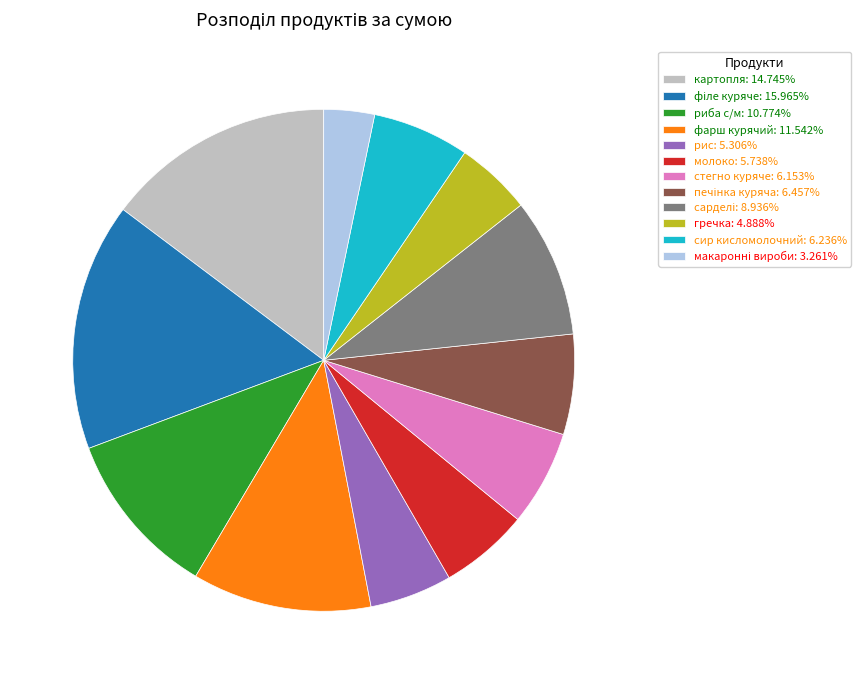

Combined, do риба с/м: 10.774% and стегно куряче: 6.153% account for over 50%?

No